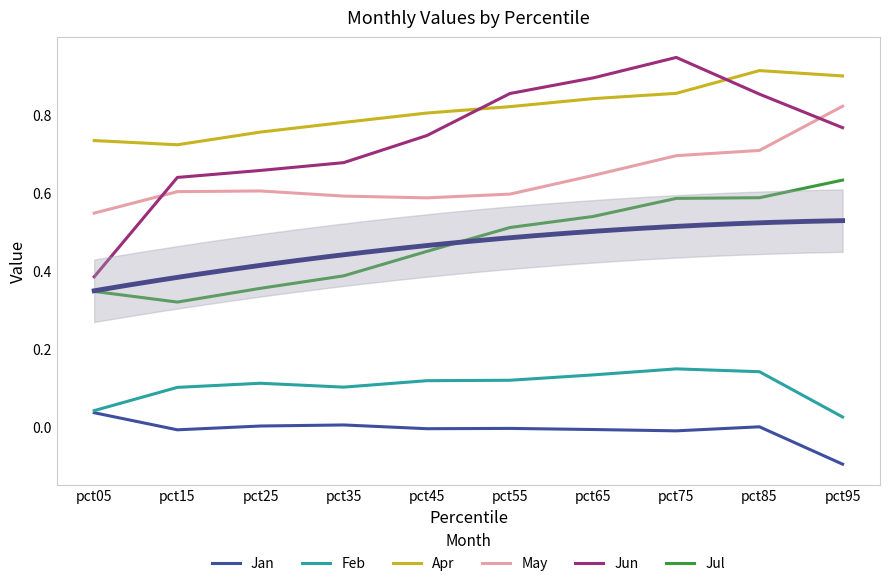

Which label corresponds to the largest value in the chart?

pct75